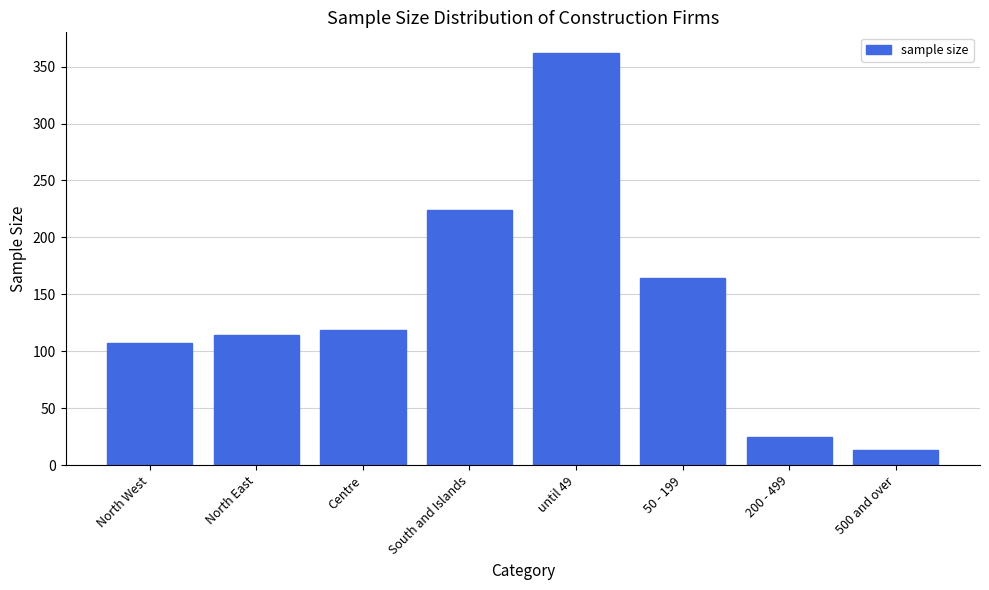

Reading right to left, transcribe all the data shown in this chart.

13	25	164	362	224	119	114	107